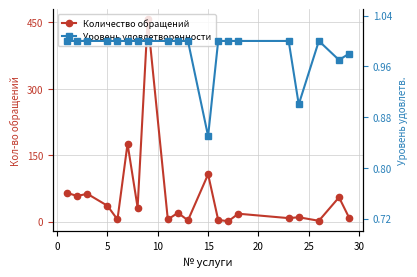

True or false: Уровень удовлетворенности and Количество обращений intersect in this chart.

False